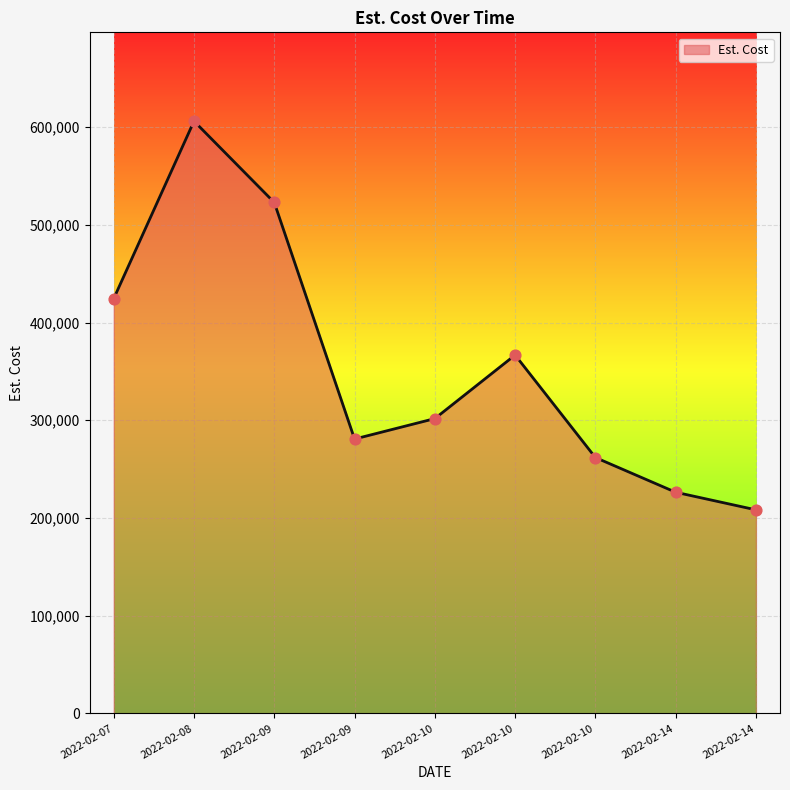

Which has a higher value, 2022-02-10 or 2022-02-09?

2022-02-09